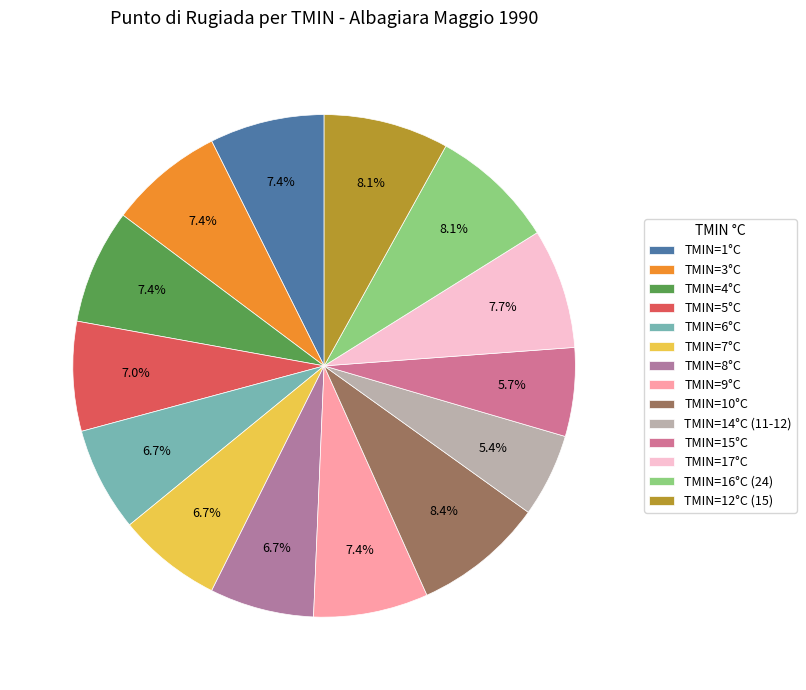

Which category has the smallest portion of the pie?

11